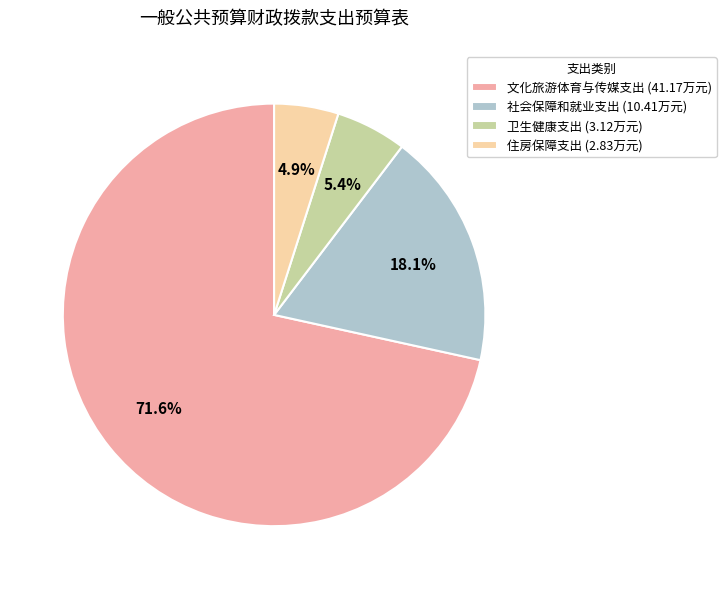

How many slices are in this pie chart?

4